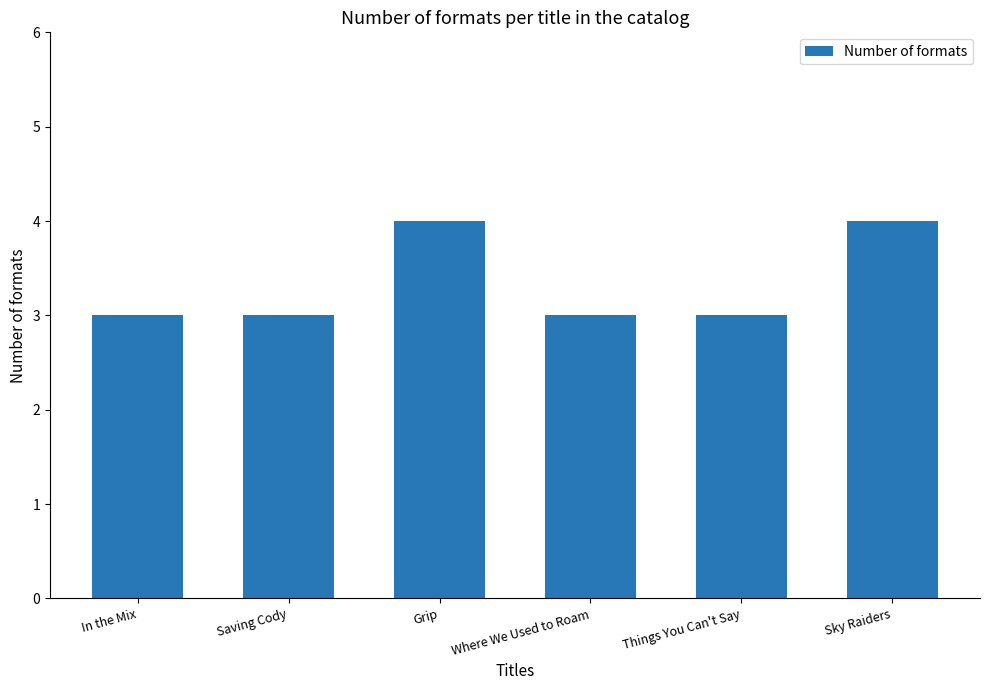

Reading right to left, extract all data points from this chart.

Sky Raiders=4	Things You Can't Say=3	Where We Used to Roam=3	Grip=4	Saving Cody=3	In the Mix=3